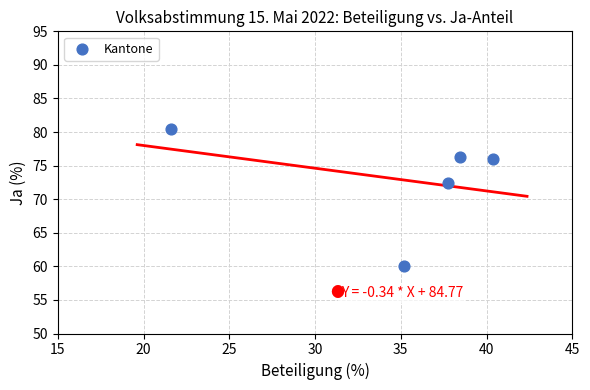

What Y value in the scatter plot is closest to 70?

72.4